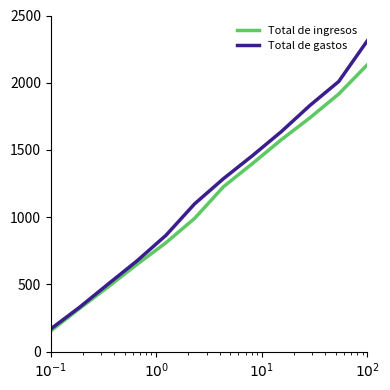

What are all the series names shown in the legend?

Total de ingresos, Total de gastos